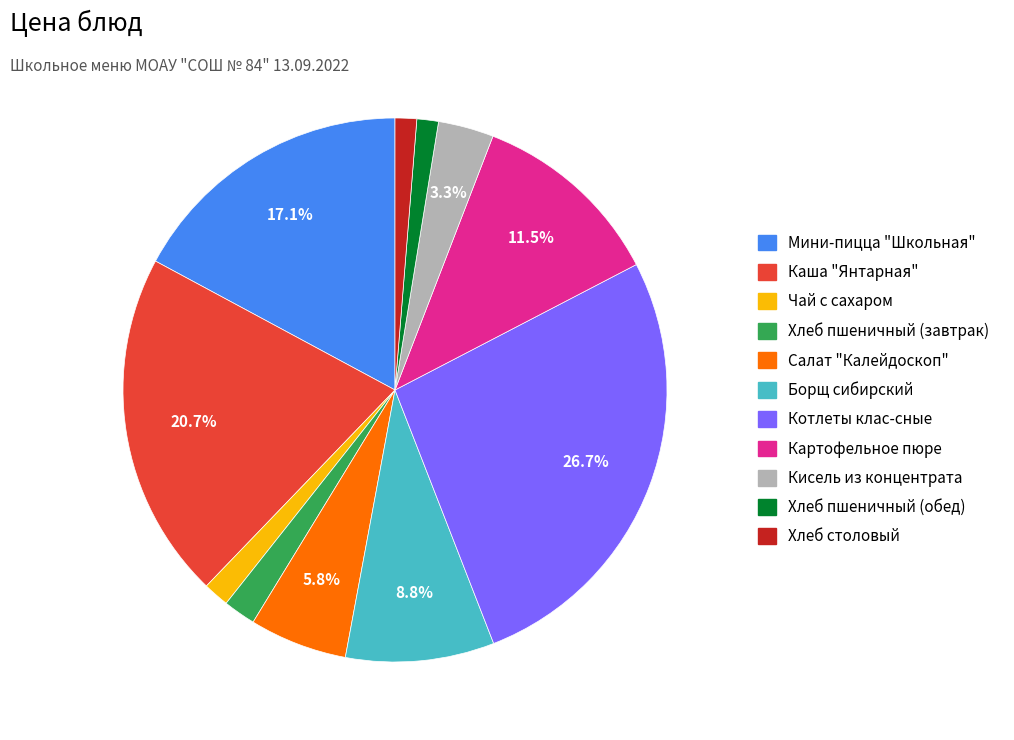

Which has a higher value, Хлеб пшеничный (обед) or Хлеб пшеничный (завтрак)?

Хлеб пшеничный (завтрак)